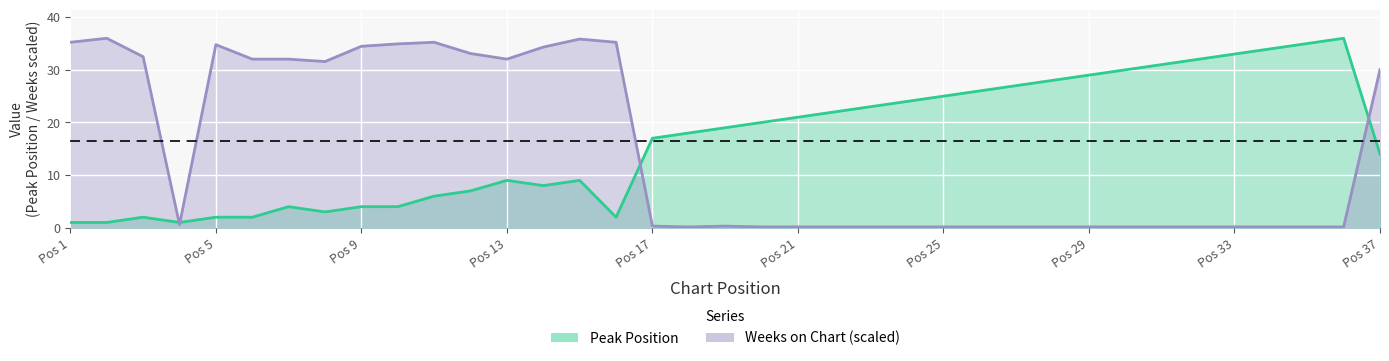

In Peak Position, how many points are lower than both neighbors (excluding endpoints)?

4